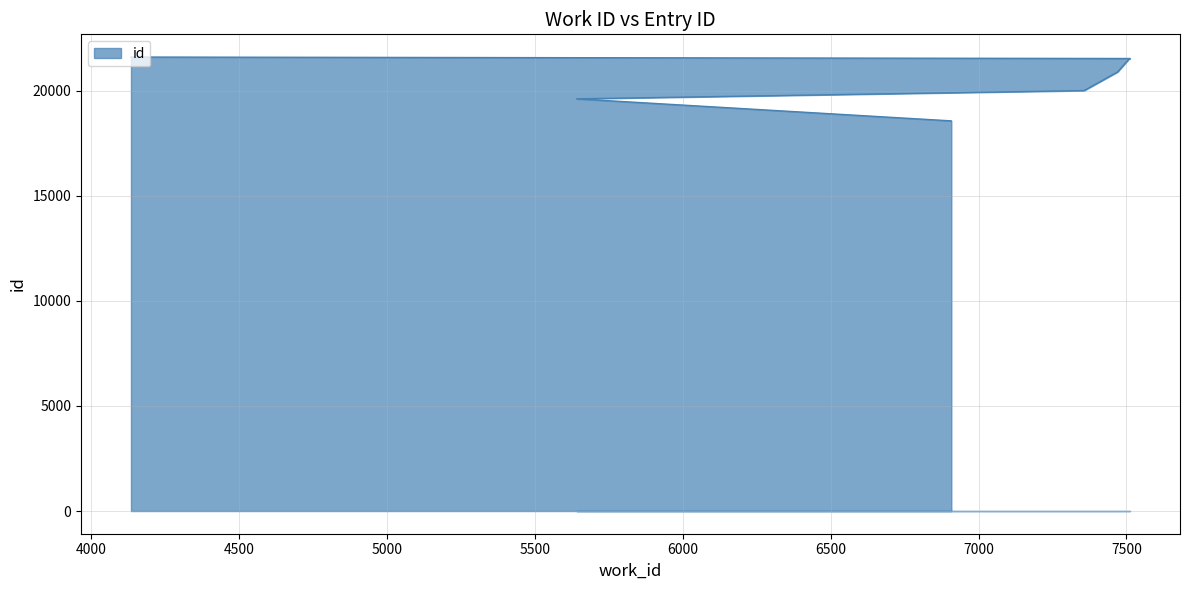

Which has a higher value, 7509 or 7512?

7512